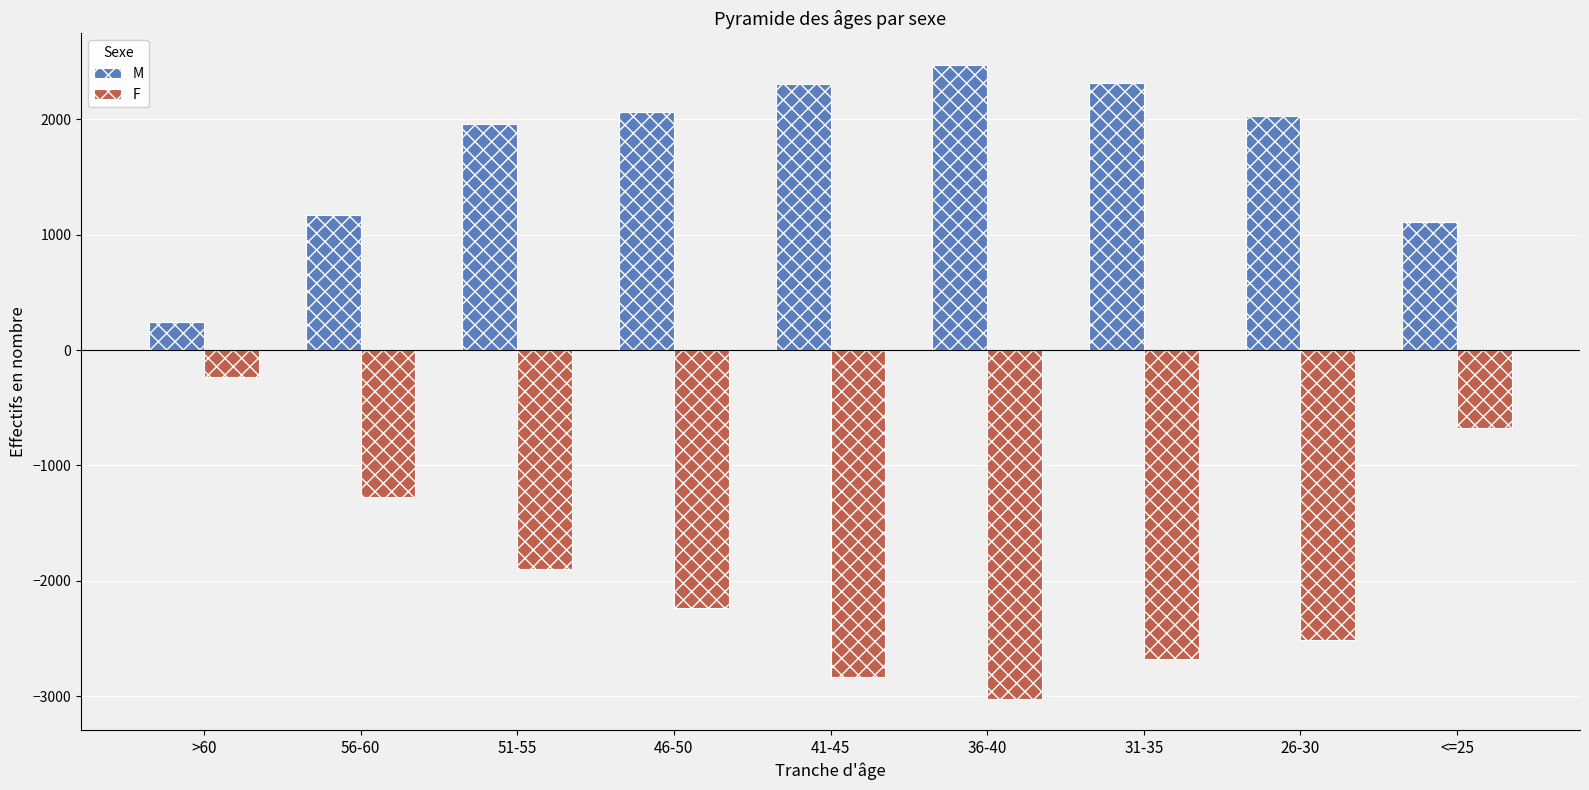

The value of M at 56-60 is 1174. True or false?

True